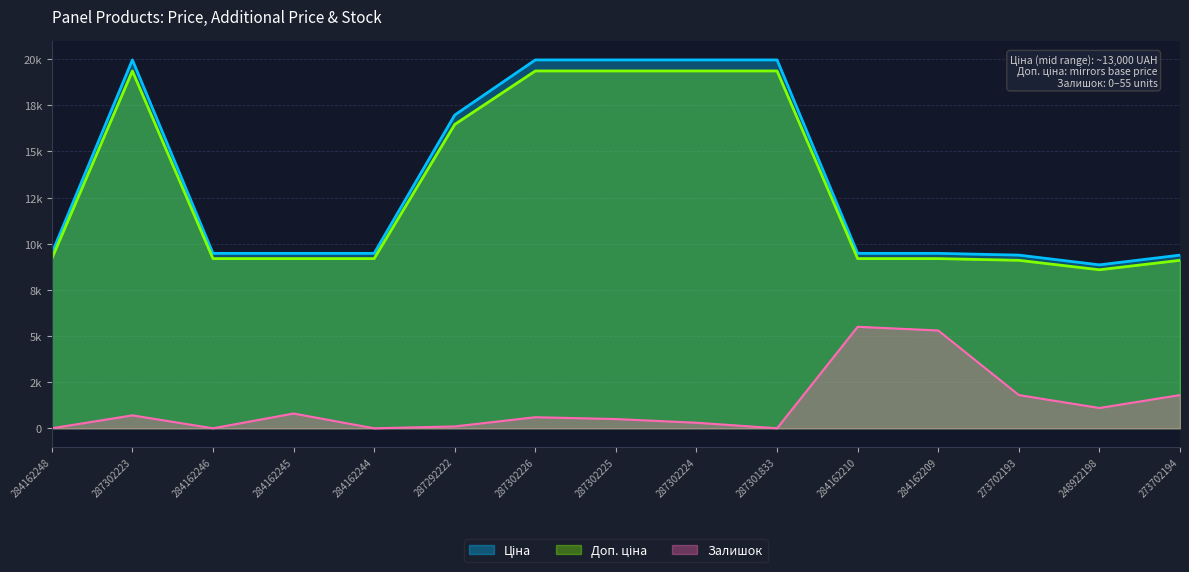

True or false: Ціна and Залишок intersect in this chart.

False